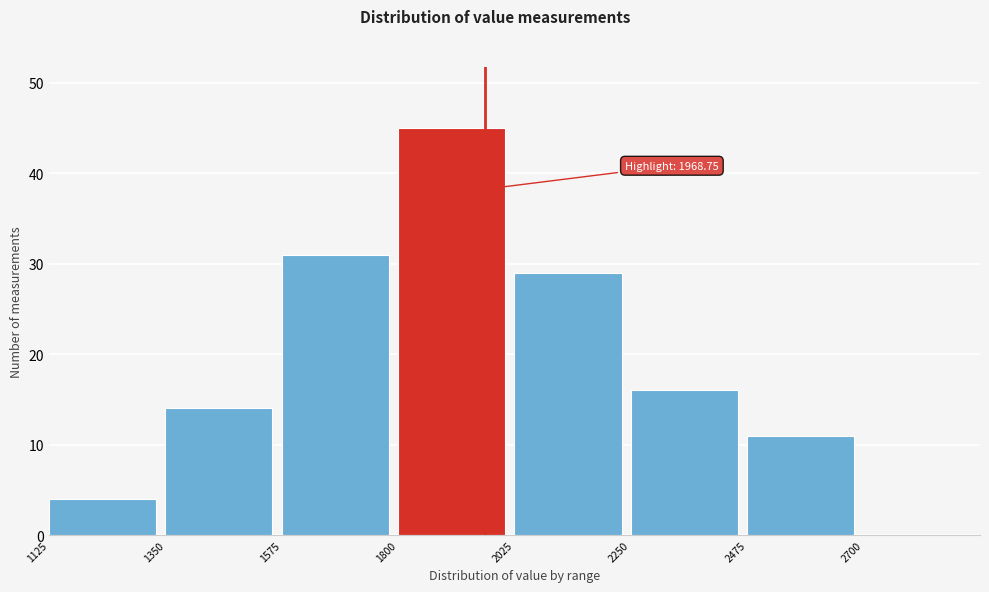

Which range on the x-axis has the tallest bar?

1800 to 2025